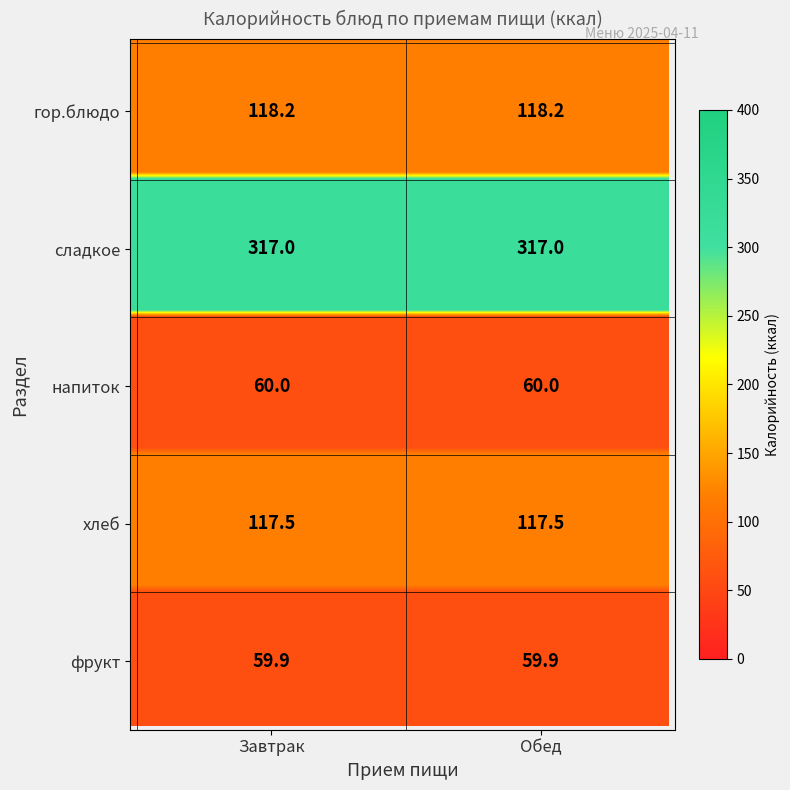

Rank the categories by Завтрак value from highest to lowest.

сладкое, гор.блюдо, хлеб, напиток, фрукт